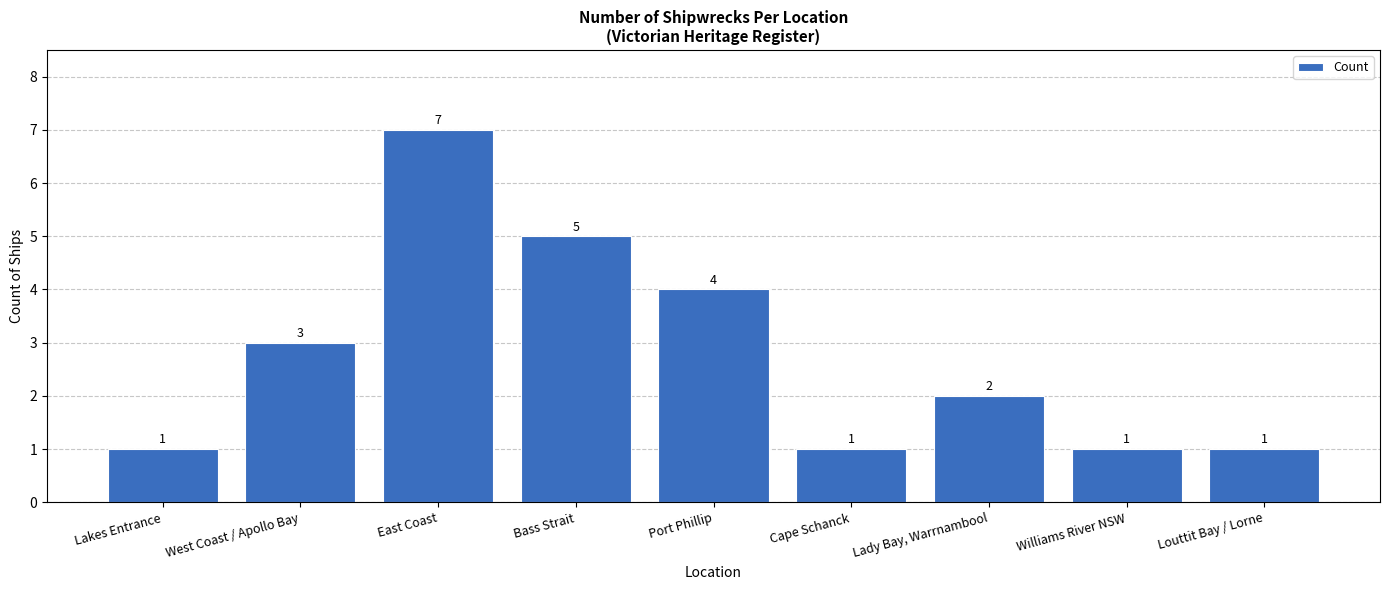

How many values are below 2?

4